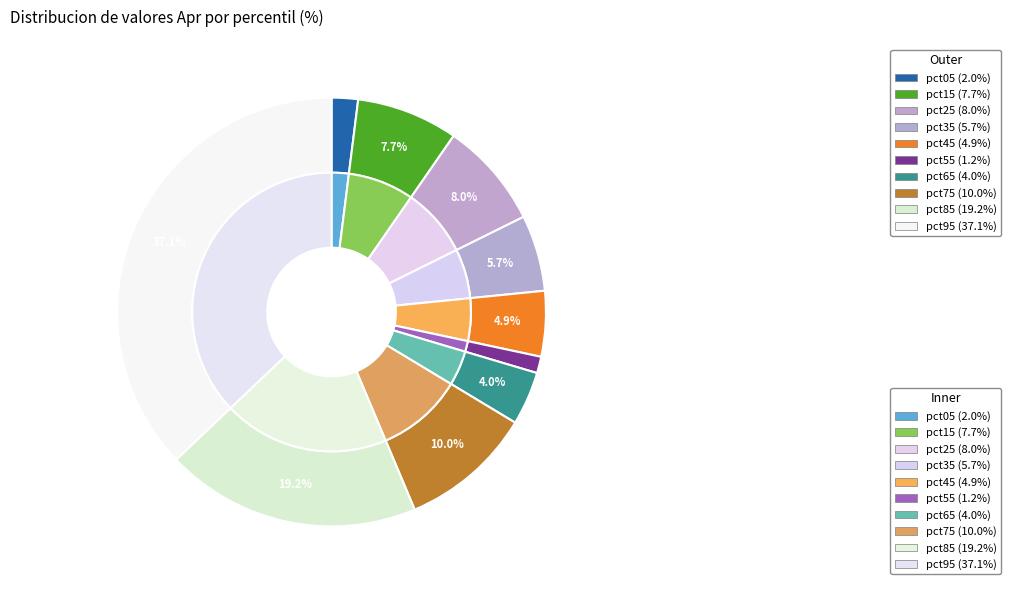

What portion of the pie excludes pct55?

98.8%